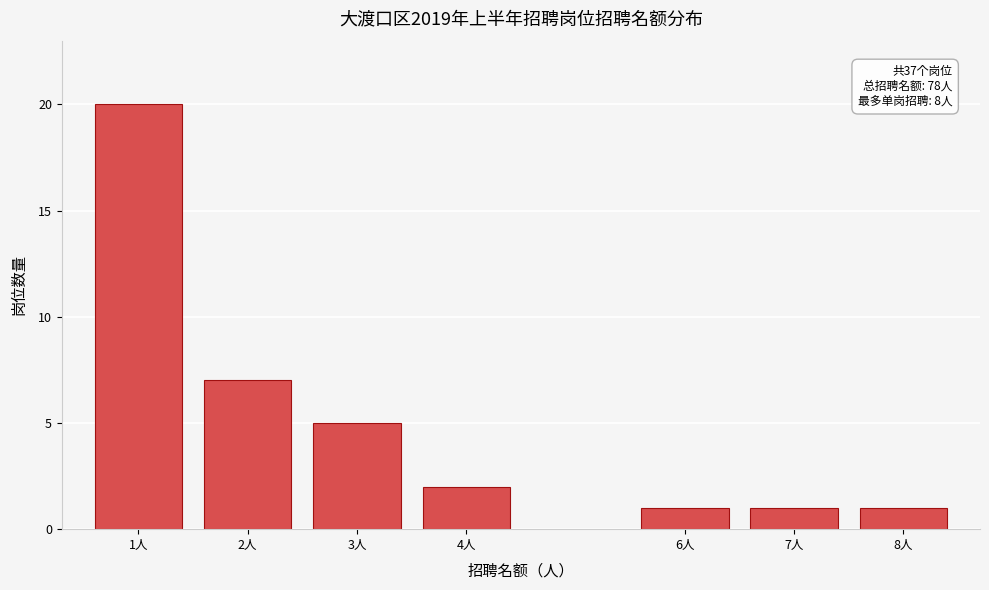

Reading left to right, transcribe all the data shown in this chart.

1人=20	2人=7	3人=5	4人=2	6人=1	7人=1	8人=1